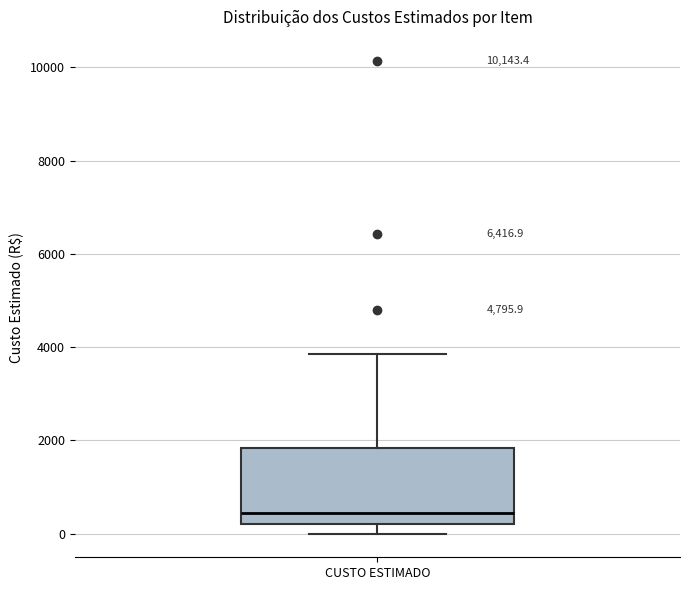

Where does the upper whisker of the box for CUSTO ESTIMADO end on the y-axis? The values are not printed on the chart, so give them approximately, as read against the axis.

3800